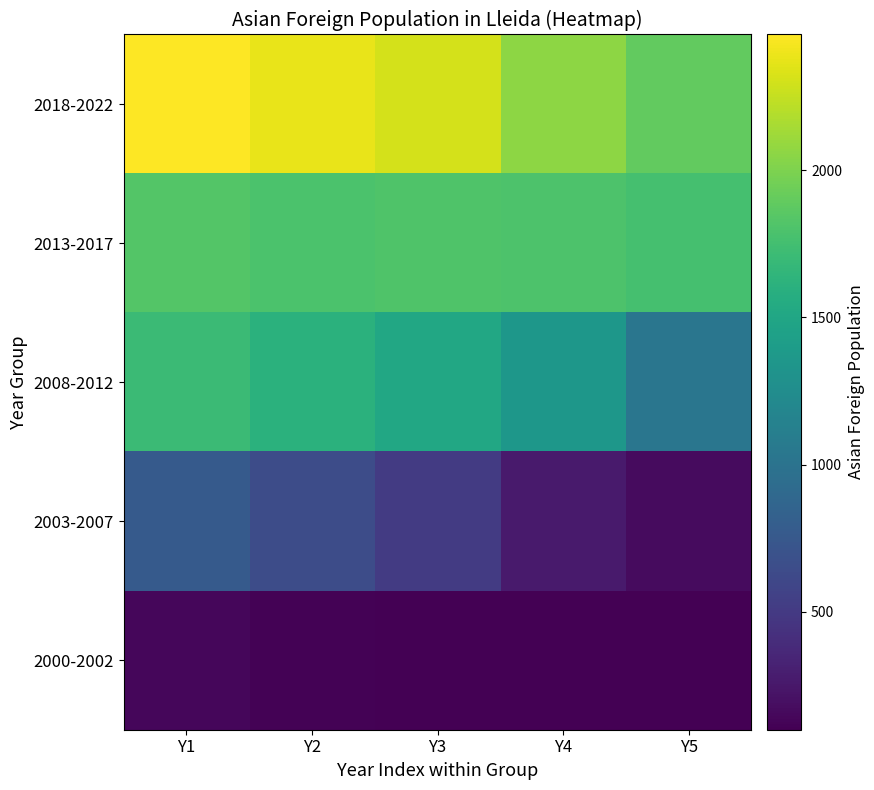

Reading left to right, list all the values displayed in this chart.

2018-2022: Y1=2460	Y2=2385	Y3=2304	Y4=2061	Y5=1892
2013-2017: Y1=1832	Y2=1792	Y3=1806	Y4=1797	Y5=1764
2008-2012: Y1=1711	Y2=1603	Y3=1517	Y4=1353	Y5=1028
2003-2007: Y1=768	Y2=647	Y3=512	Y4=270	Y5=171
2000-2002: Y1=142	Y2=111	Y3=100	Y4=100	Y5=100